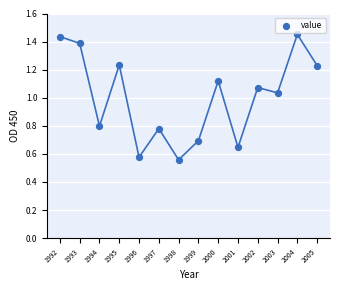

What is the range of X values (max minus min)?

13.0